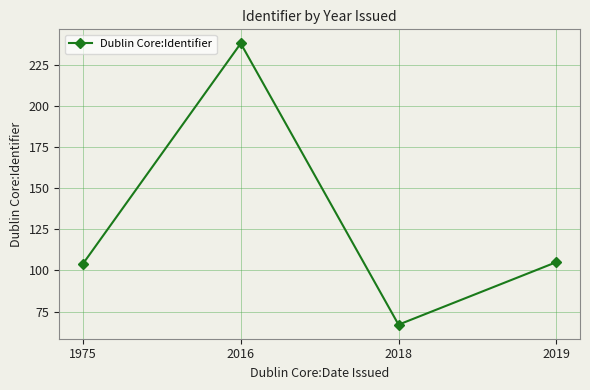

What is the change in value from 1975 to 2018?

-37